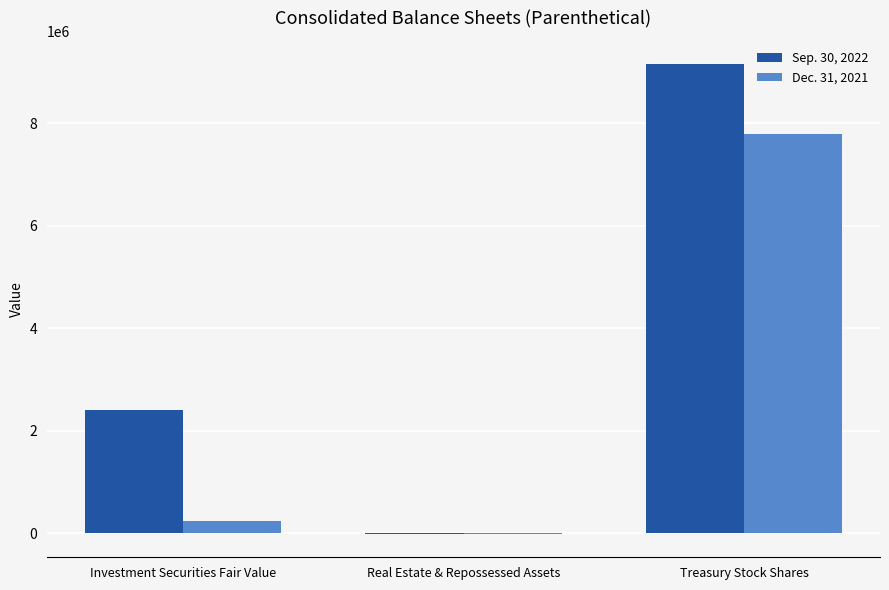

The value of Sep. 30, 2022 at Treasury Stock Shares is 14949114. True or false?

False